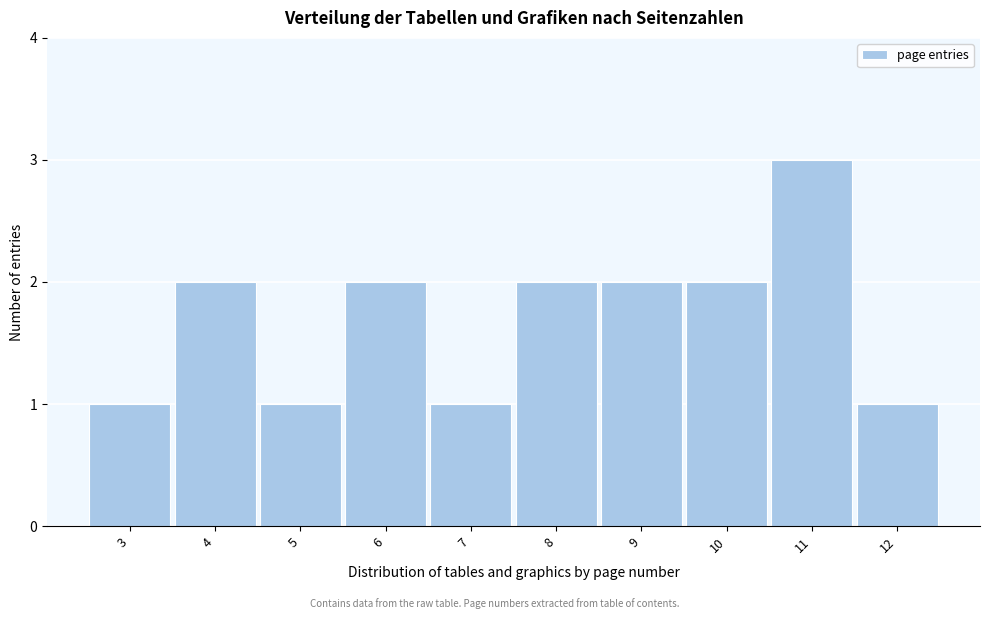

Which range on the x-axis has the tallest bar?

10.5 to 11.5